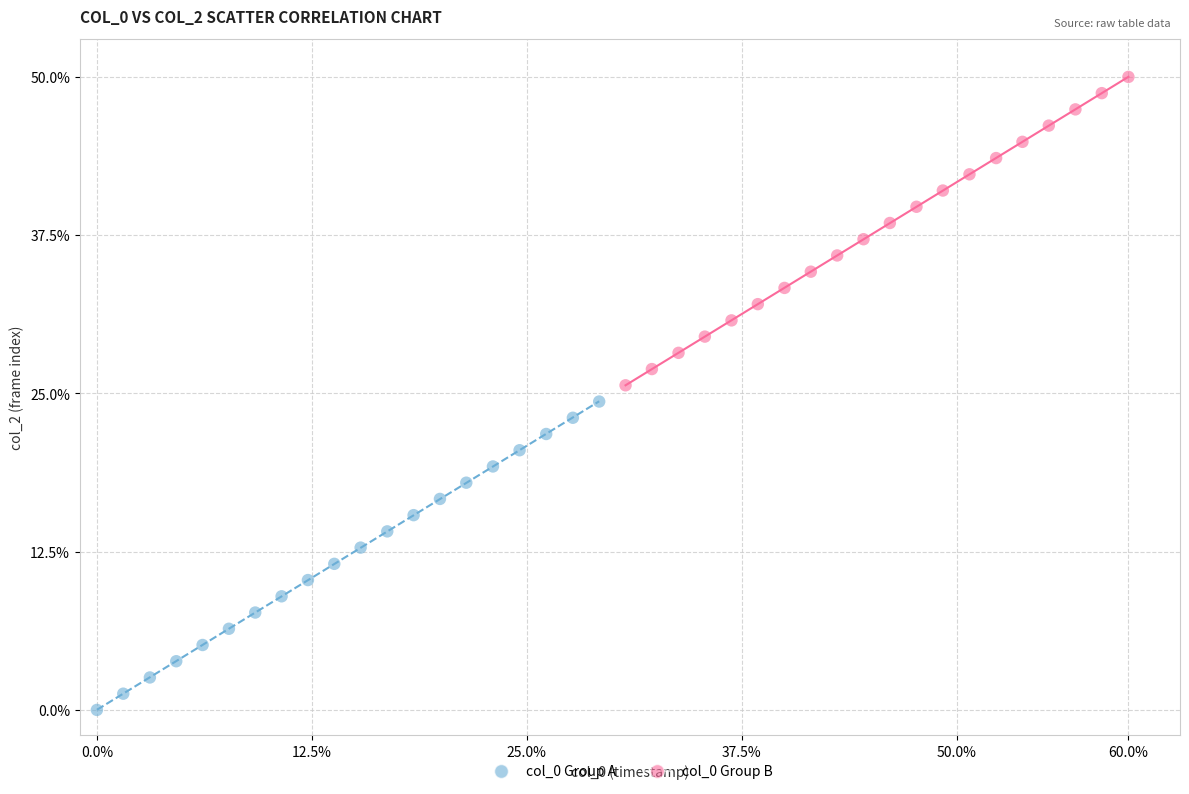

Which series reaches the minimum Y coordinate?

col_0 Group A